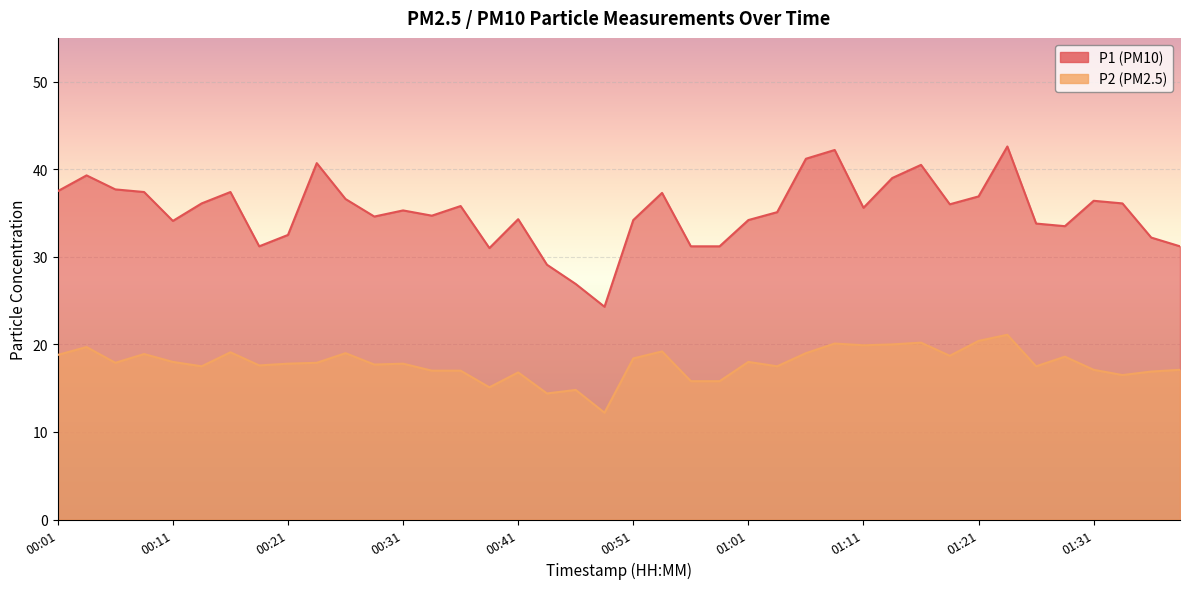

Reading right to left, transcribe all the data shown in this chart.

P1: 01:39=31.2	01:36=32.2	01:34=36.1	01:31=36.4	01:29=33.5	01:26=33.8	01:24=42.6	01:21=36.9	01:19=36.0	01:16=40.5	01:14=39.0	01:11=35.6	01:09=42.2	01:06=41.2	01:04=35.1	01:01=34.2	00:59=31.2	00:56=31.2	00:54=37.3	00:51=34.2	00:49=24.3	00:46=26.9	00:44=29.1	00:41=34.3	00:39=31.0	00:36=35.8	00:34=34.7	00:31=35.3	00:29=34.6	00:26=36.6	00:24=40.7	00:21=32.5	00:19=31.2	00:17=37.4	00:14=36.1	00:11=34.1	00:09=37.4	00:06=37.7	00:04=39.3	00:01=37.5
P2: 01:39=17.1	01:36=16.9	01:34=16.5	01:31=17.1	01:29=18.6	01:26=17.5	01:24=21.1	01:21=20.4	01:19=18.7	01:16=20.2	01:14=20.0	01:11=19.9	01:09=20.1	01:06=19.0	01:04=17.5	01:01=18.0	00:59=15.8	00:56=15.8	00:54=19.2	00:51=18.4	00:49=12.2	00:46=14.8	00:44=14.4	00:41=16.8	00:39=15.1	00:36=17.0	00:34=17.0	00:31=17.8	00:29=17.7	00:26=19.0	00:24=17.9	00:21=17.8	00:19=17.6	00:17=19.1	00:14=17.5	00:11=18.0	00:09=18.9	00:06=17.9	00:04=19.7	00:01=18.8